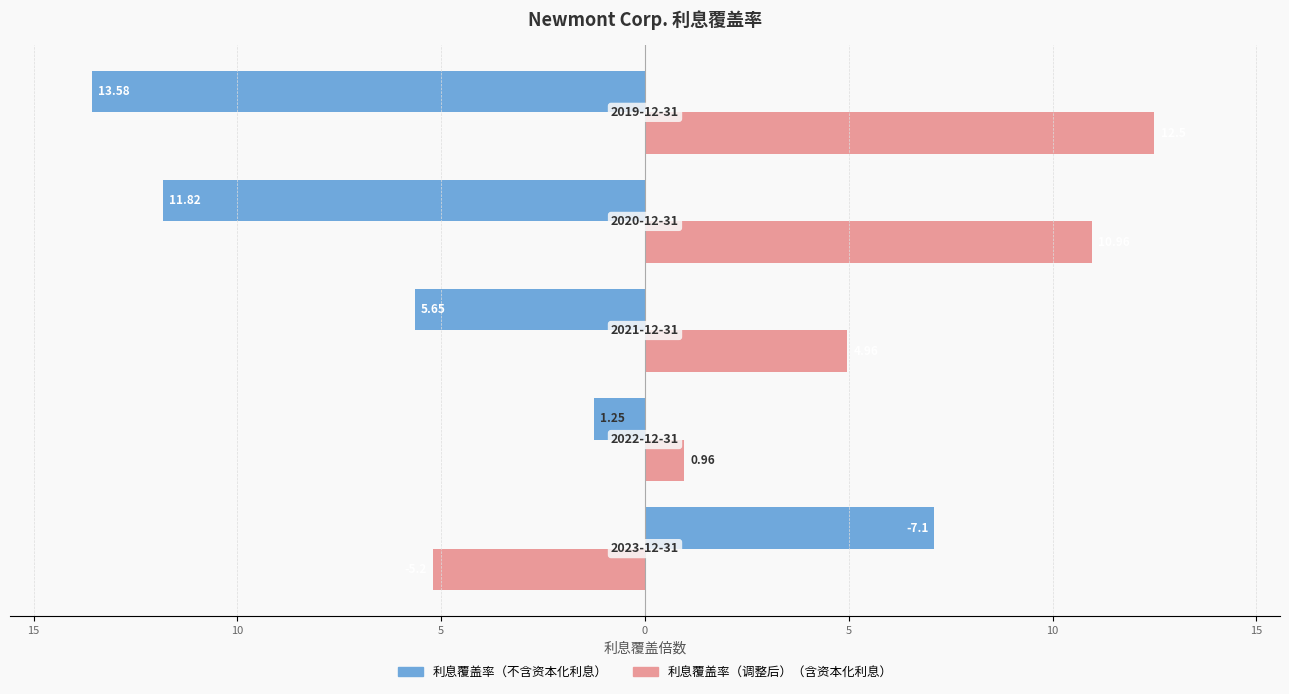

What are all the series names shown in the legend?

利息覆盖率（不含资本化利息）, 利息覆盖率（调整后）（含资本化利息）